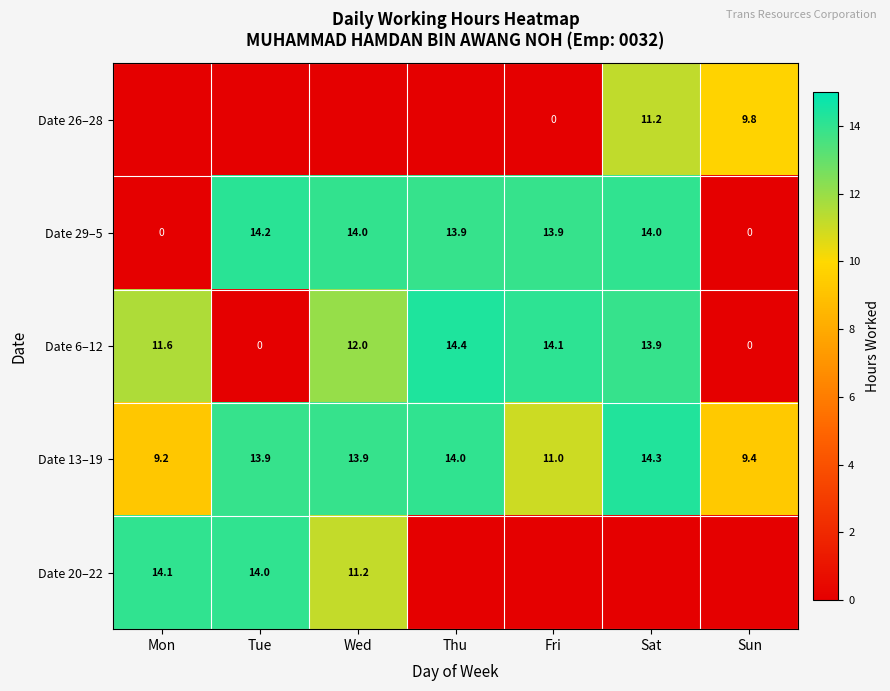

Read the Date 13–19 value at Mon.

9.2